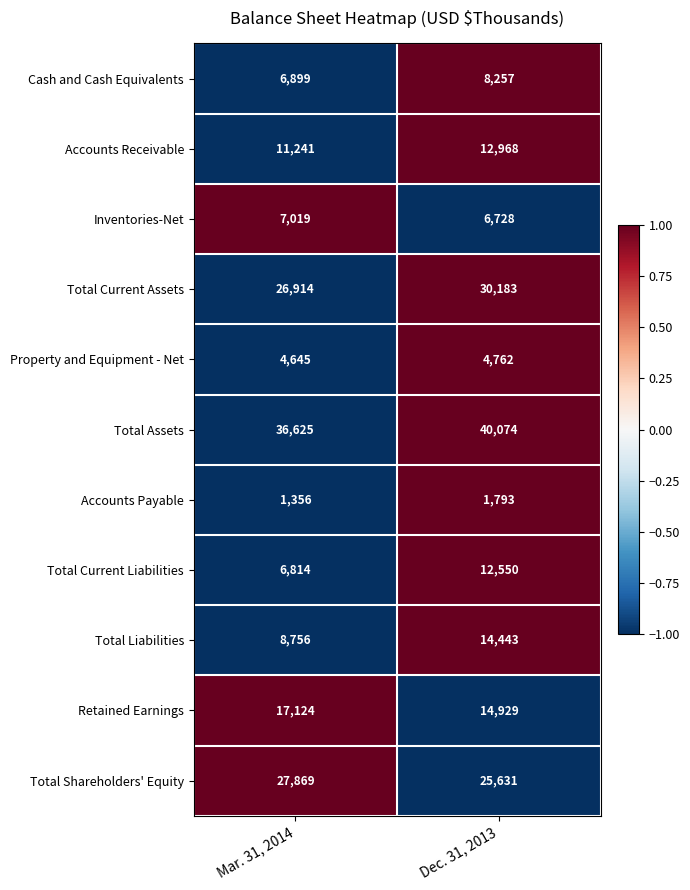

Count the number of categories in the chart.

2